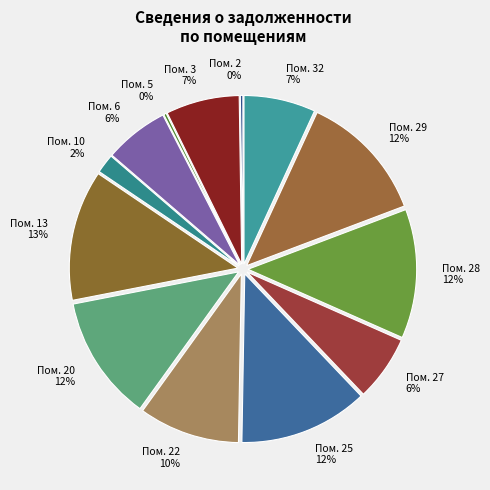

What is the largest slice in the pie chart?

13